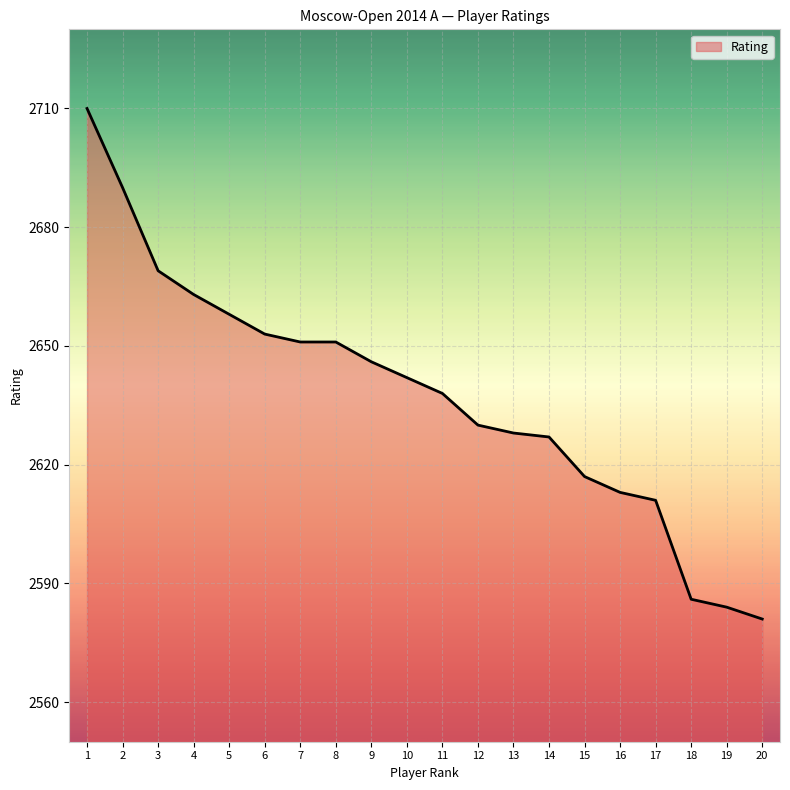

Which label corresponds to the largest value in the chart?

1